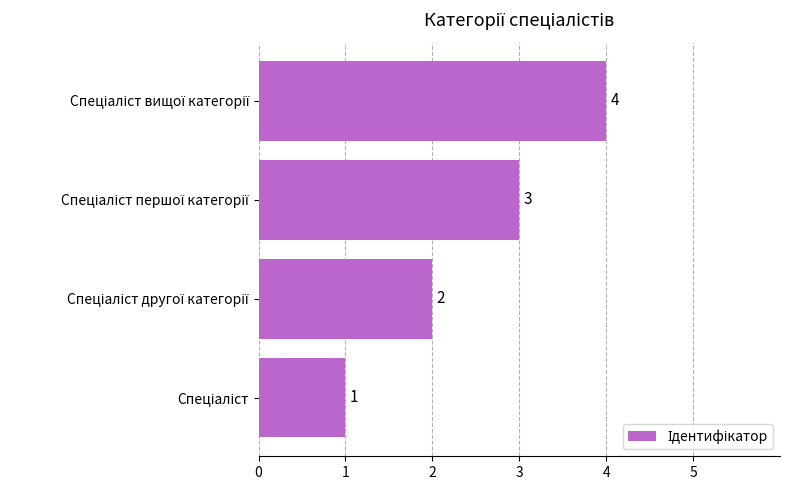

What is the sum of all values?

10